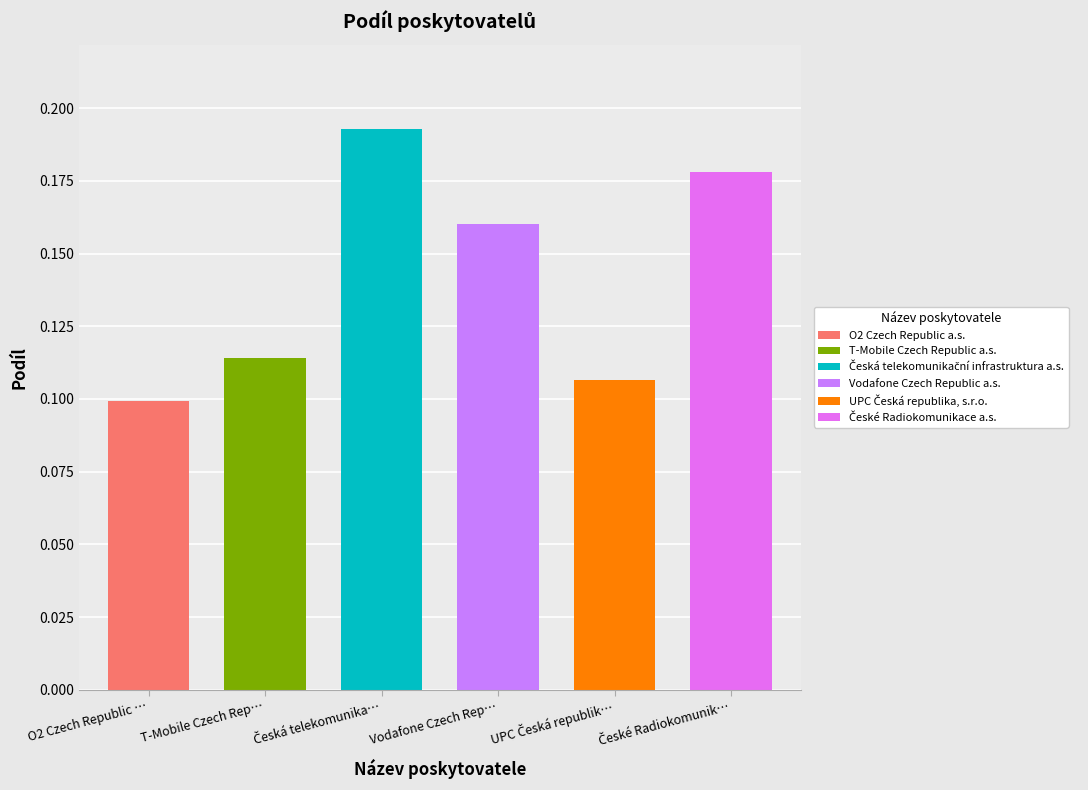

Which has a higher value, Vodafone Czech Republic a.s. or České Radiokomunikace a.s.?

České Radiokomunikace a.s.